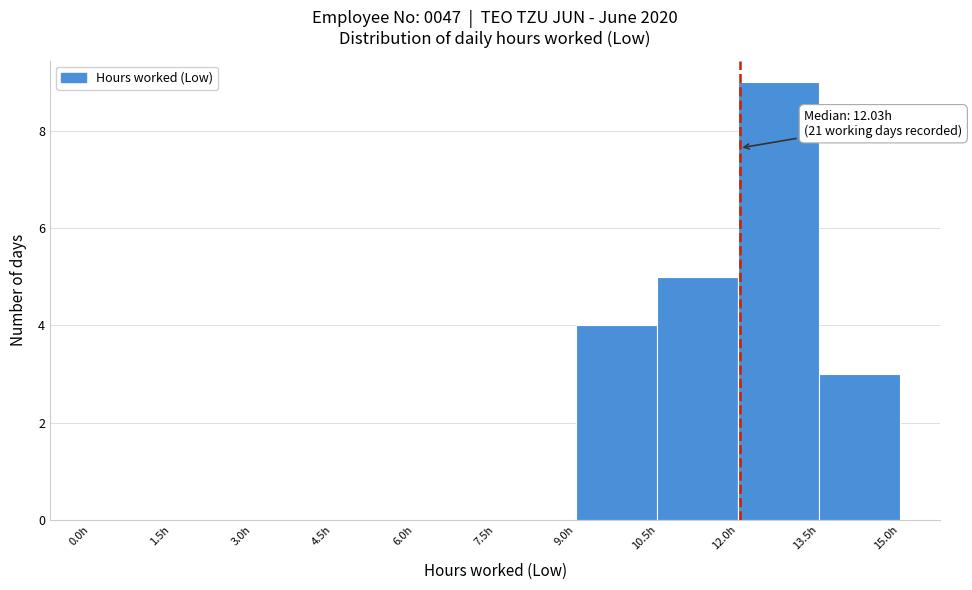

Which range on the x-axis has the tallest bar?

12.0 to 13.5